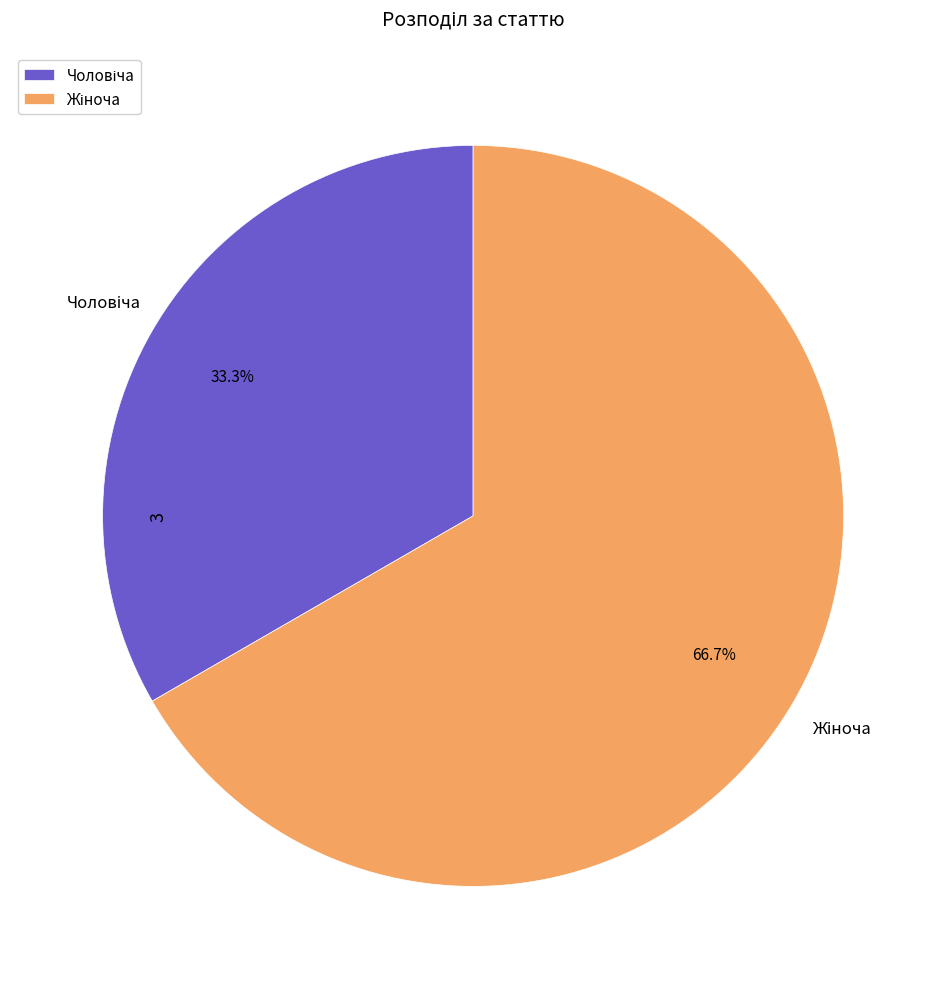

How many segments does this pie chart have?

2